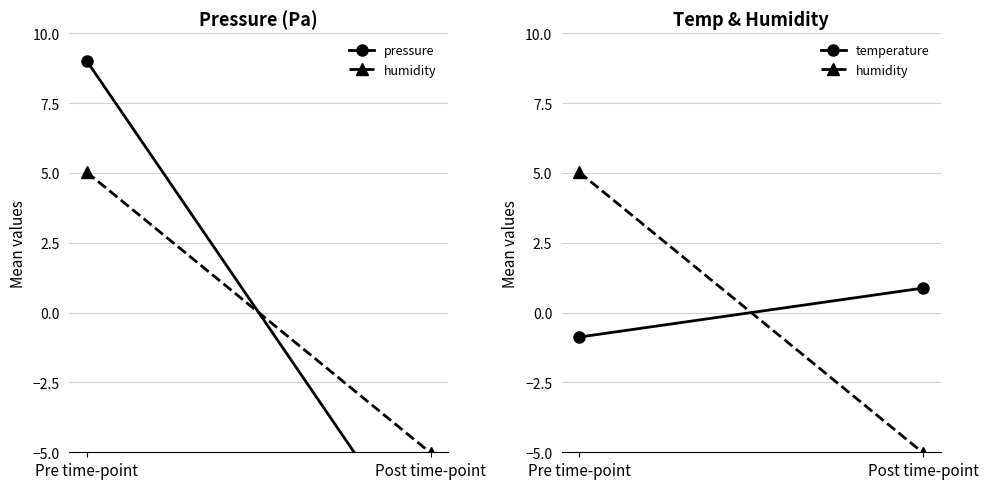

Reading left to right, what are all the values shown in this chart?

pressure: 9.0	-9.0
humidity: 5.0	-5.0
temperature: -0.9	0.9